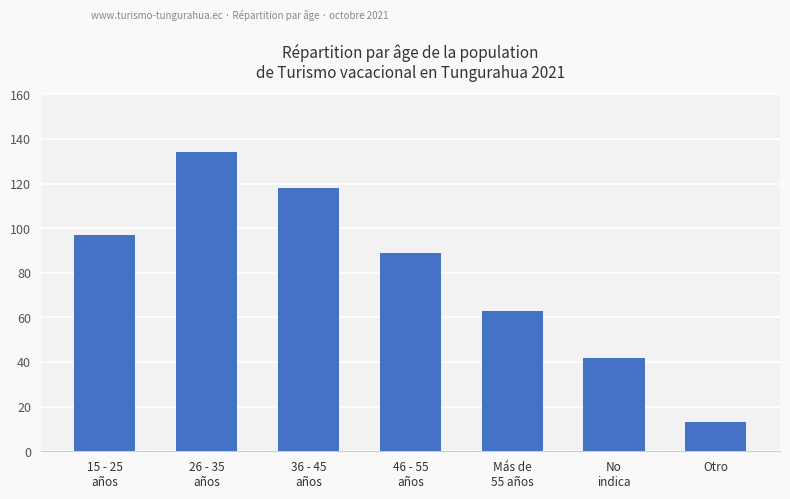

What is the label of the 1st bar from the left?

15 - 25
años